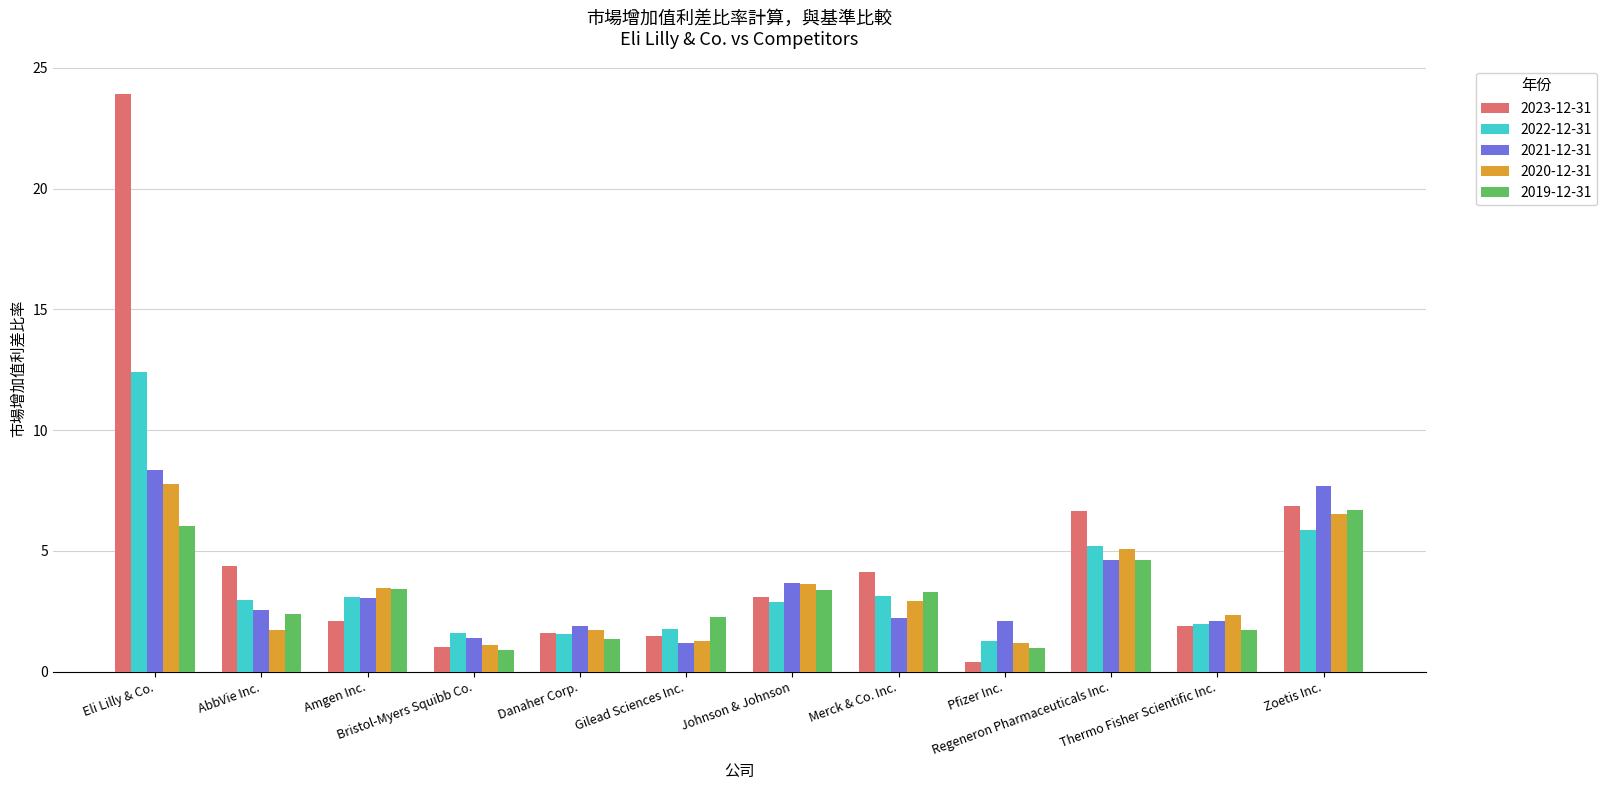

True or false: 2021-12-31 has a value of 2.3 at Bristol-Myers Squibb Co..

False